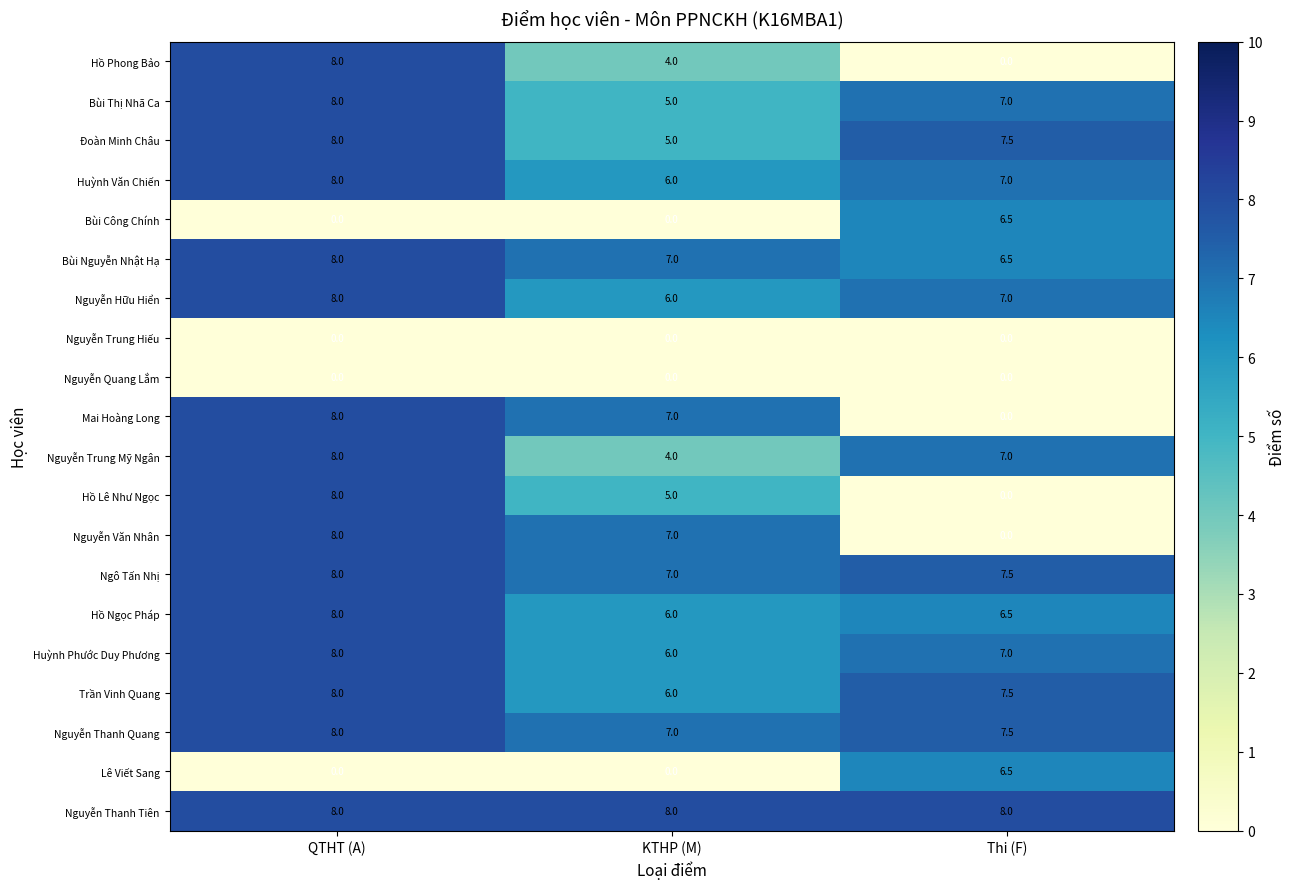

What is the total value across all series at KTHP (M)?

96.0